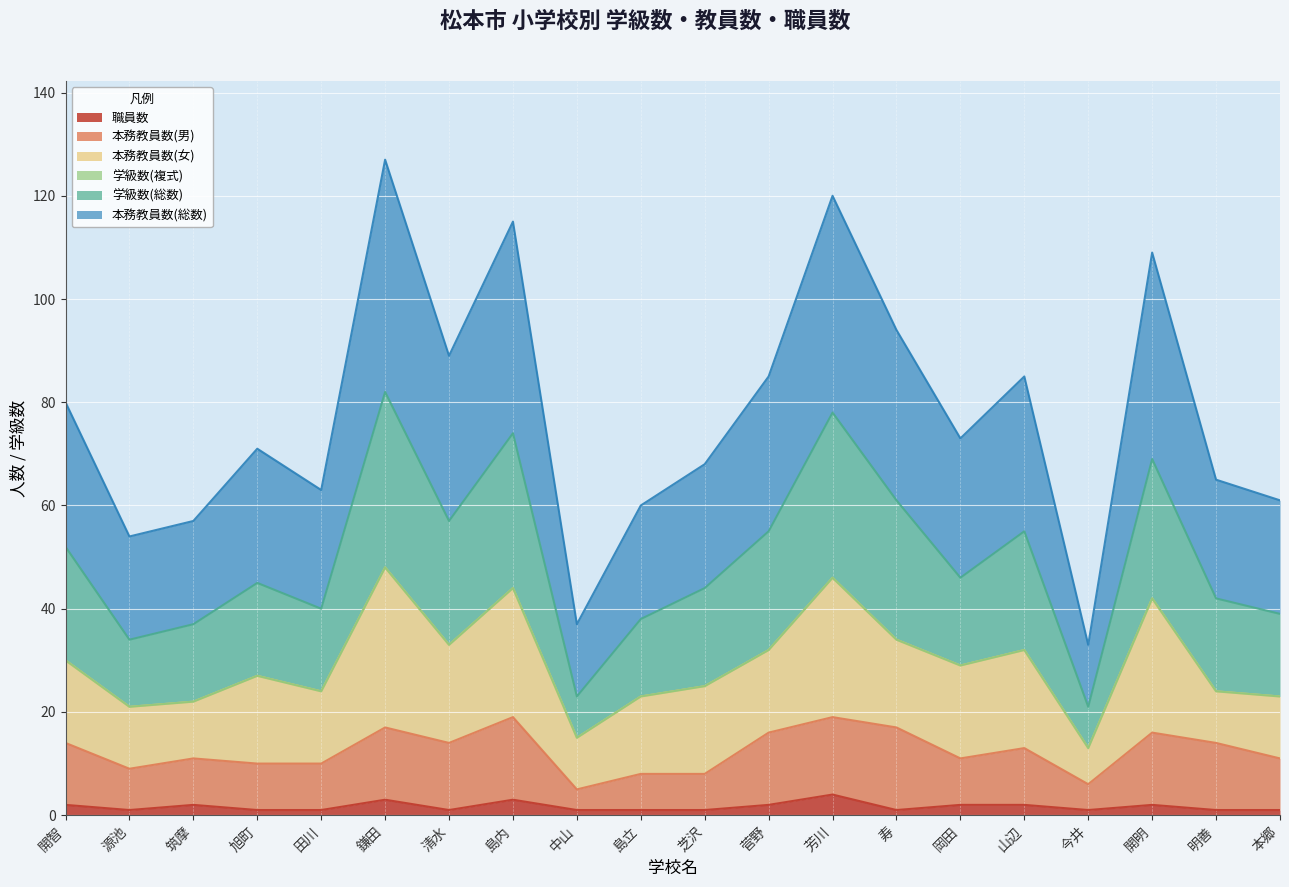

What is the total value across all series at 明善?

65